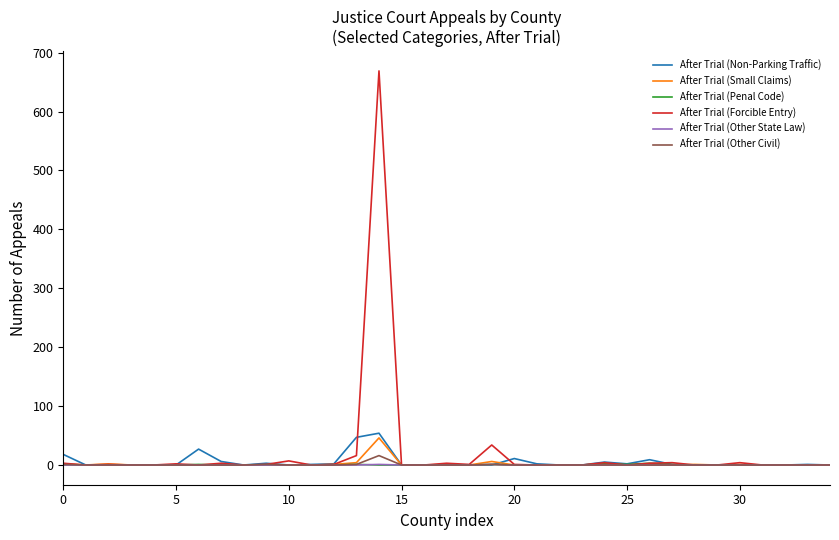

Which series has the largest range (max minus min)?

After Trial (Forcible Entry)